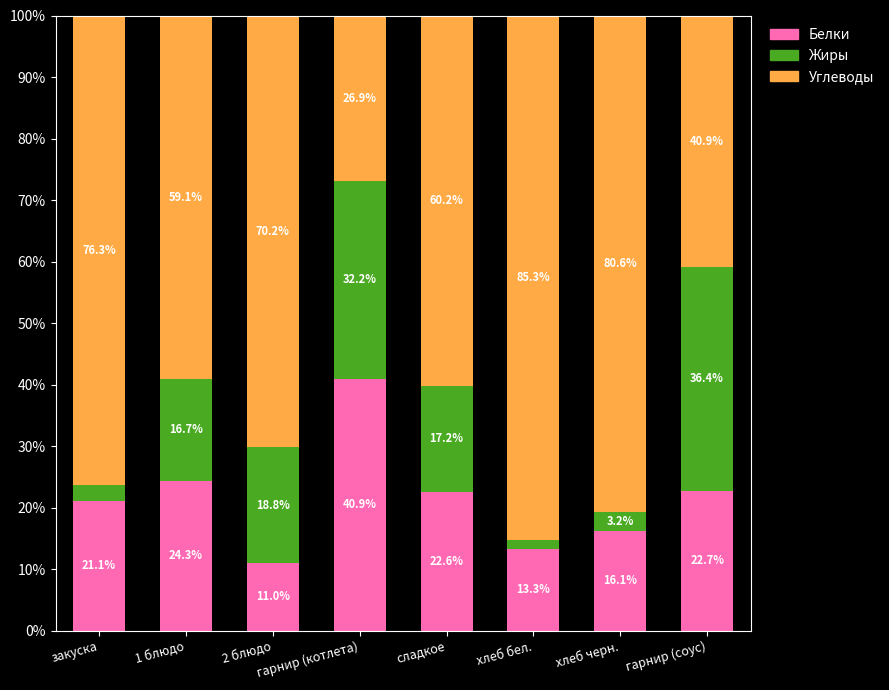

How many data points in Белки are above 22?

4